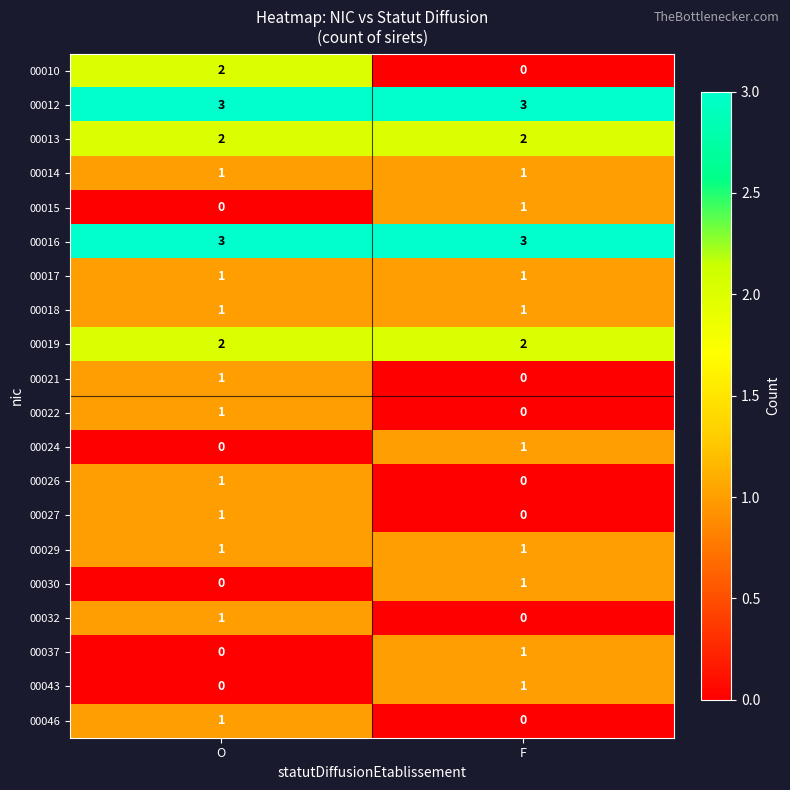

What is the maximum value shown in the chart?

3